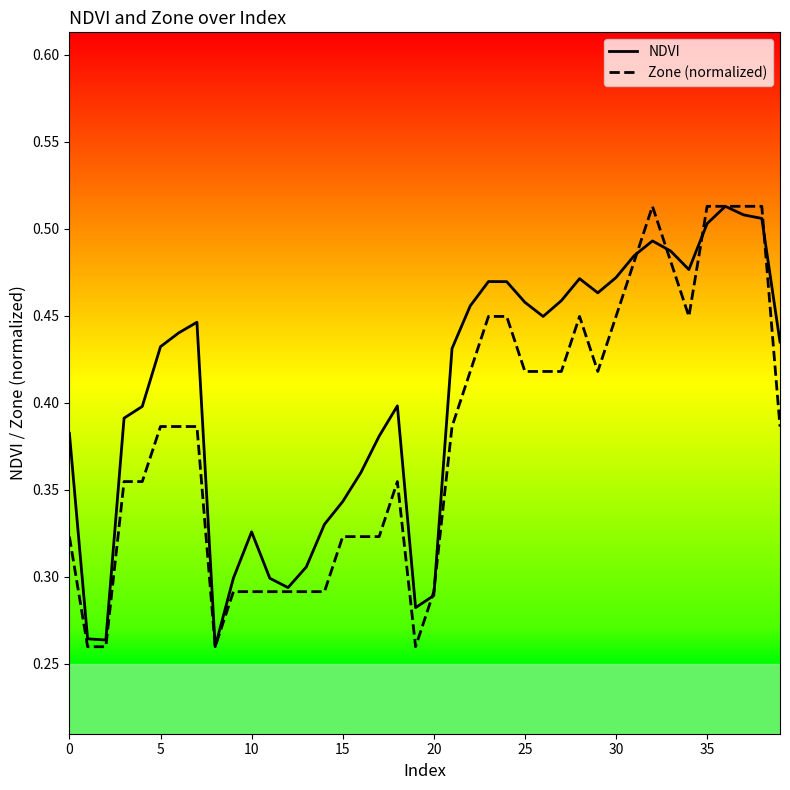

List the series in order of their overall mean, lowest first.

Zone (normalized), NDVI